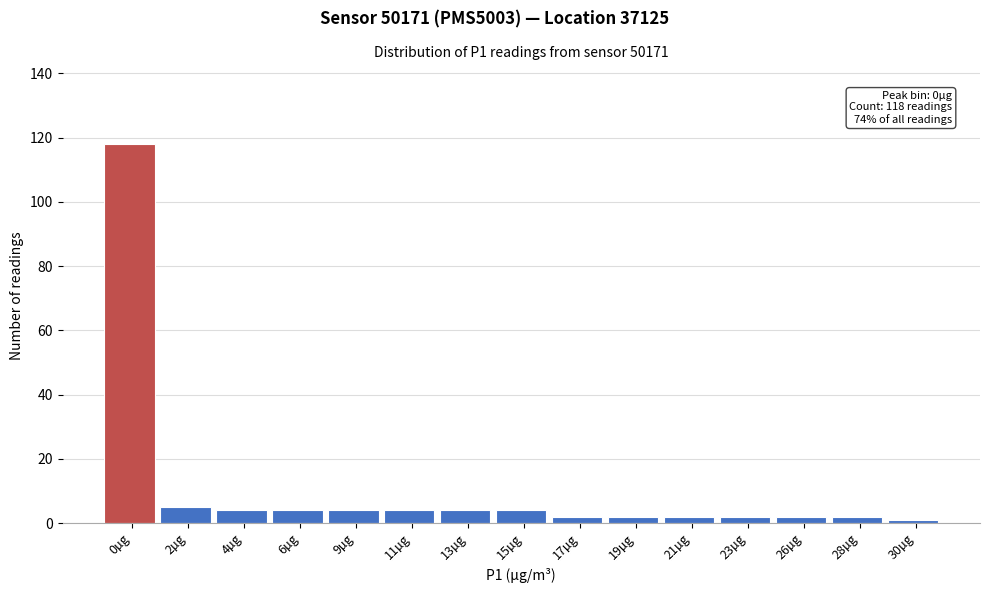

Reading right to left, extract all data points from this chart.

1	2	2	2	2	2	2	4	4	4	4	4	4	5	118